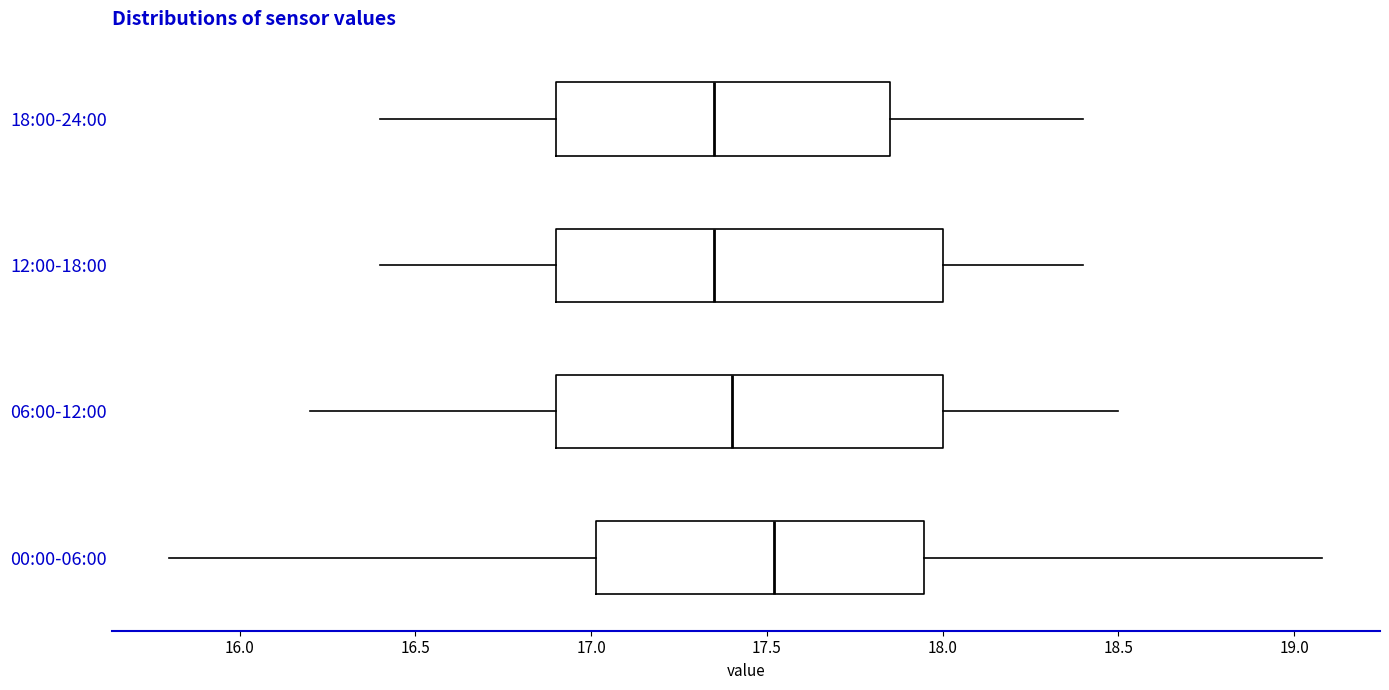

Where is the left edge of the box for 00:00-06:00 on the x-axis? The values are not printed on the chart, so give them approximately, as read against the axis.

17.00